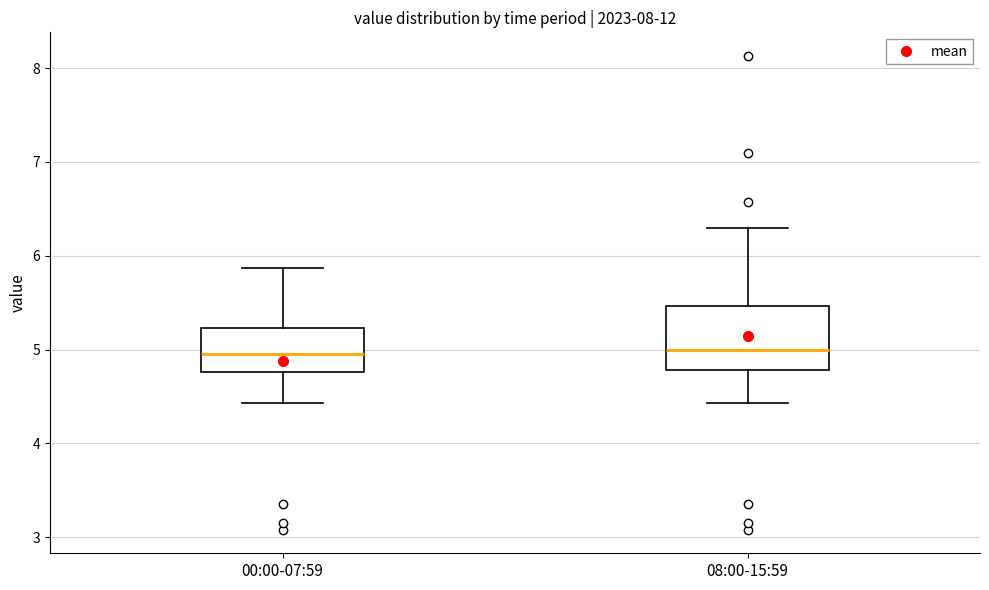

Reading left to right, transcribe this box plot: for each box, give where its median line is, the range the box spans, and where its two whiskers end, as read against the y-axis. The values are not printed on the chart, so give them approximately, as read against the axis.

00:00-07:59: median 5.0, box 4.8 to 5.2, whiskers 4.4 to 5.9
08:00-15:59: median 5.0, box 4.8 to 5.5, whiskers 4.4 to 6.3